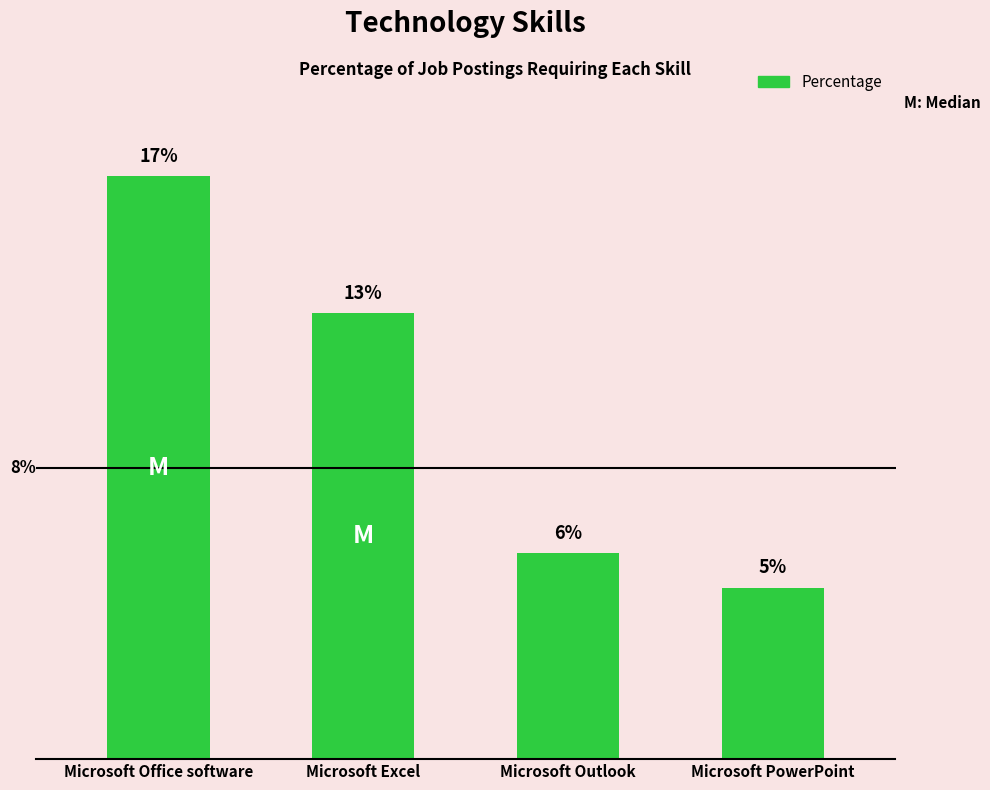

Which has a higher value, Microsoft PowerPoint or Microsoft Outlook?

Microsoft Outlook